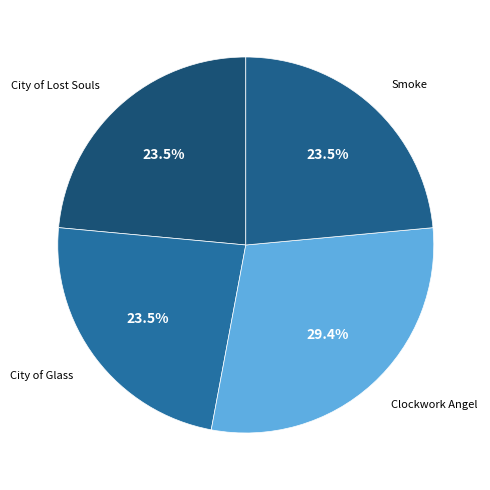

How many slices are in this pie chart?

4